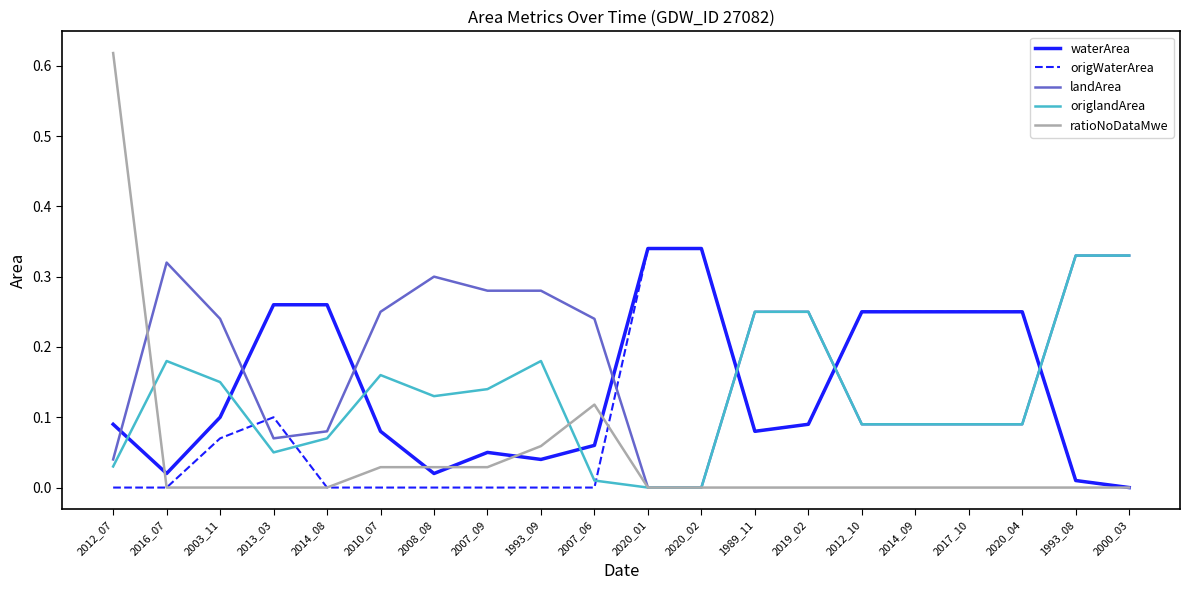

After their last crossing, which series has the higher values: waterArea or landArea?

landArea